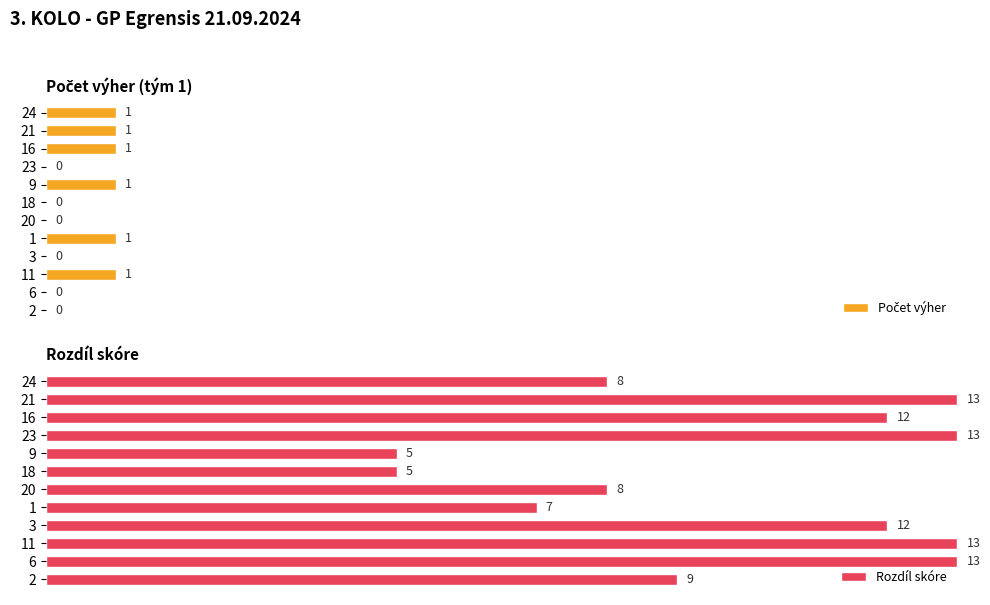

Count the number of categories in the chart.

12